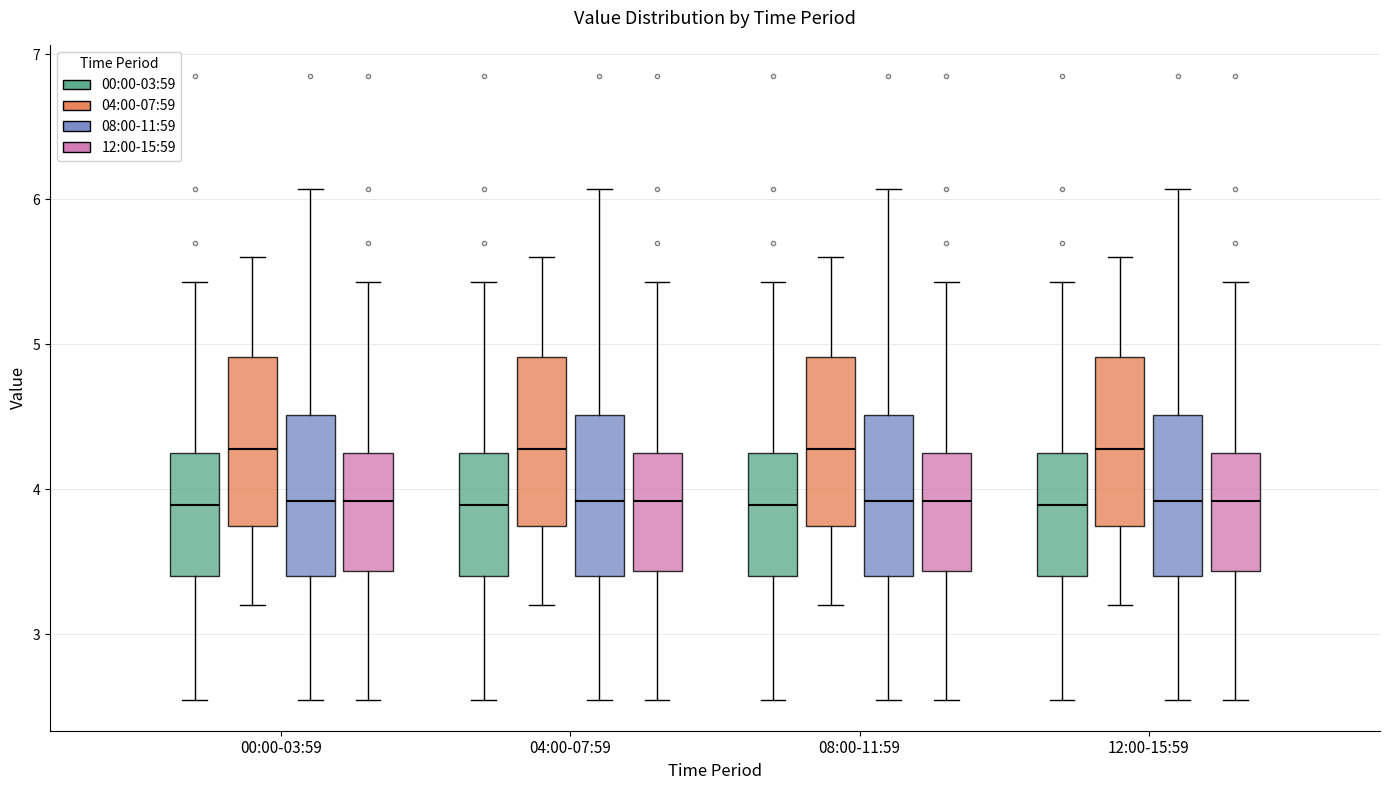

Reading left to right, read every box against the y-axis: the position of its median line, the range the box covers, and the ends of its whiskers. The values are not printed on the chart, so give them approximately, as read against the axis.

00:00-03:59 (00:00-03:59): median 3.9, box 3.4 to 4.3, whiskers 2.6 to 5.4
00:00-03:59 (04:00-07:59): median 4.3, box 3.8 to 4.9, whiskers 3.2 to 5.6
00:00-03:59 (08:00-11:59): median 3.9, box 3.4 to 4.5, whiskers 2.6 to 6.1
00:00-03:59 (12:00-15:59): median 3.9, box 3.4 to 4.3, whiskers 2.6 to 5.4
04:00-07:59 (00:00-03:59): median 3.9, box 3.4 to 4.3, whiskers 2.6 to 5.4
04:00-07:59 (04:00-07:59): median 4.3, box 3.8 to 4.9, whiskers 3.2 to 5.6
04:00-07:59 (08:00-11:59): median 3.9, box 3.4 to 4.5, whiskers 2.6 to 6.1
04:00-07:59 (12:00-15:59): median 3.9, box 3.4 to 4.3, whiskers 2.6 to 5.4
08:00-11:59 (00:00-03:59): median 3.9, box 3.4 to 4.3, whiskers 2.6 to 5.4
08:00-11:59 (04:00-07:59): median 4.3, box 3.8 to 4.9, whiskers 3.2 to 5.6
08:00-11:59 (08:00-11:59): median 3.9, box 3.4 to 4.5, whiskers 2.6 to 6.1
08:00-11:59 (12:00-15:59): median 3.9, box 3.4 to 4.3, whiskers 2.6 to 5.4
12:00-15:59 (00:00-03:59): median 3.9, box 3.4 to 4.3, whiskers 2.6 to 5.4
12:00-15:59 (04:00-07:59): median 4.3, box 3.8 to 4.9, whiskers 3.2 to 5.6
12:00-15:59 (08:00-11:59): median 3.9, box 3.4 to 4.5, whiskers 2.6 to 6.1
12:00-15:59 (12:00-15:59): median 3.9, box 3.4 to 4.3, whiskers 2.6 to 5.4